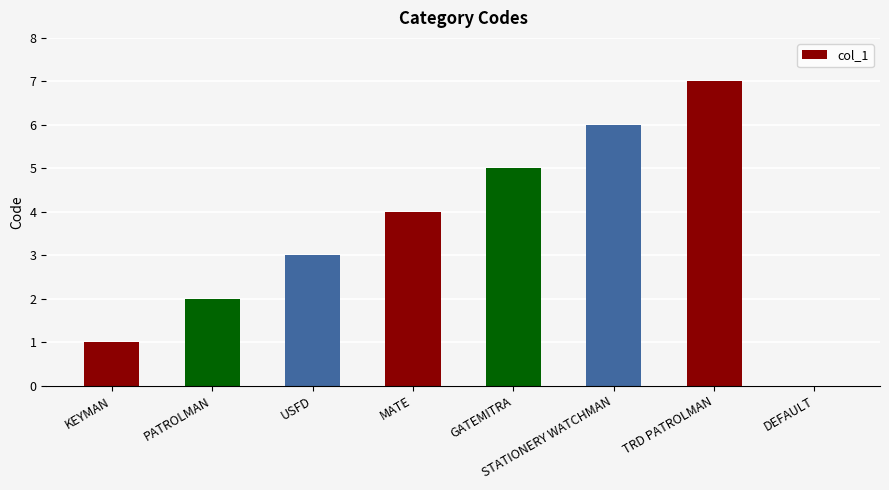

What is the greatest value displayed?

7